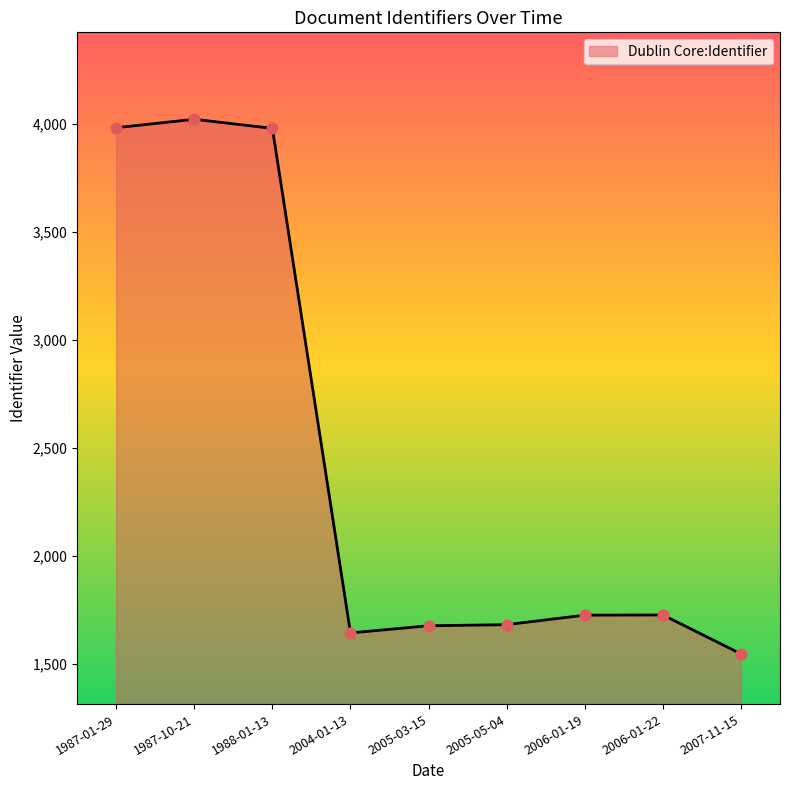

Which has a higher value, 2005-03-15 or 1988-01-13?

1988-01-13